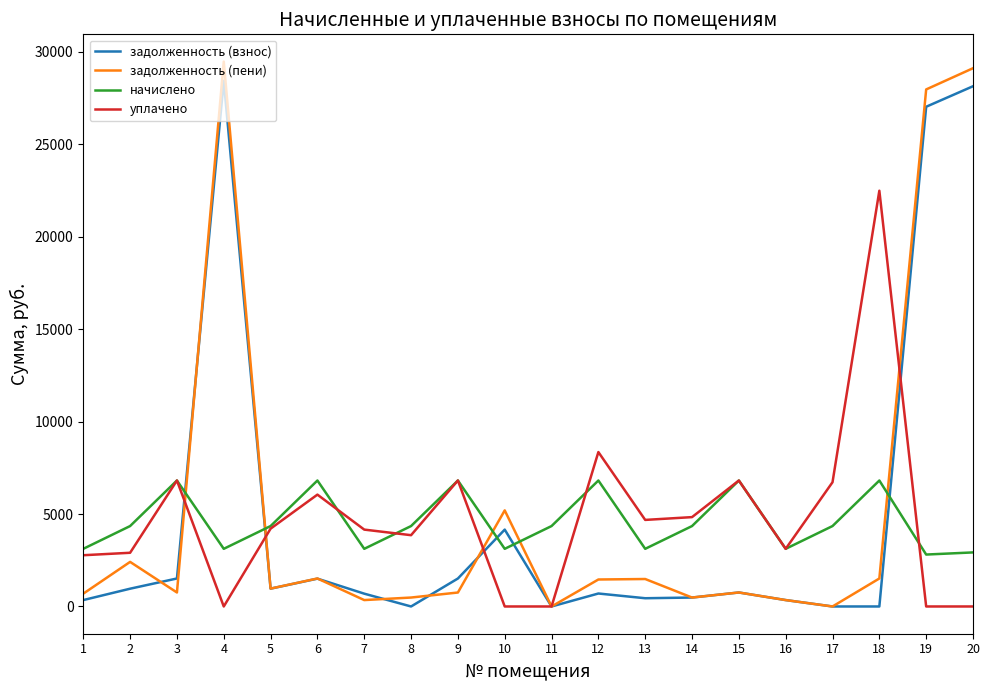

Which label corresponds to the largest value in the chart?

4